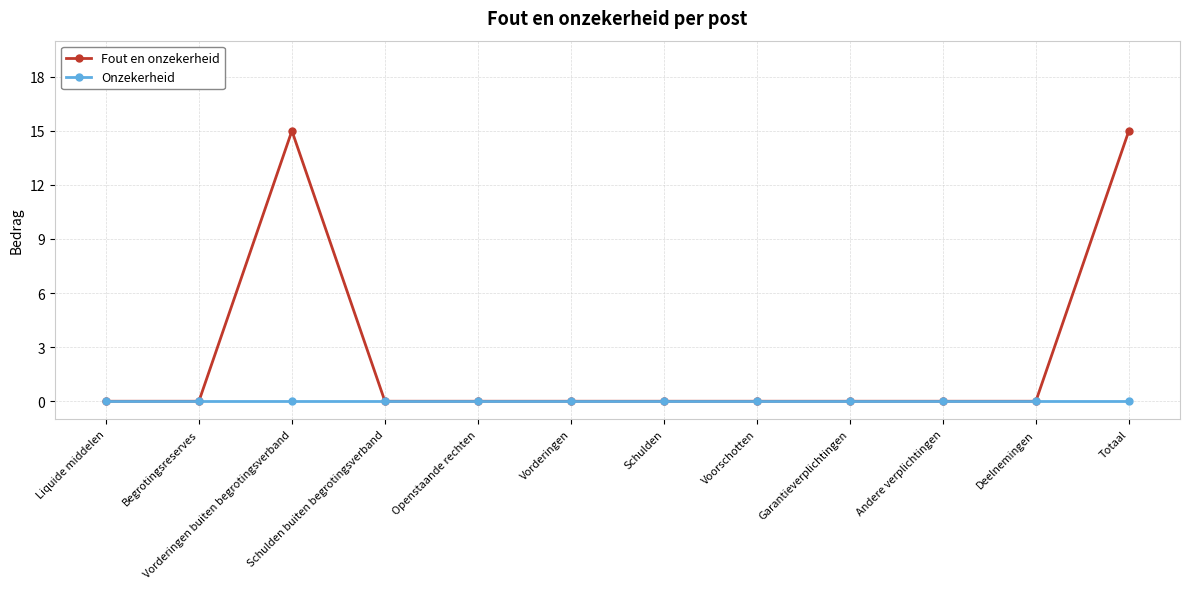

At which category does Fout en onzekerheid reach its first local peak?

Vorderingen buiten begrotingsverband